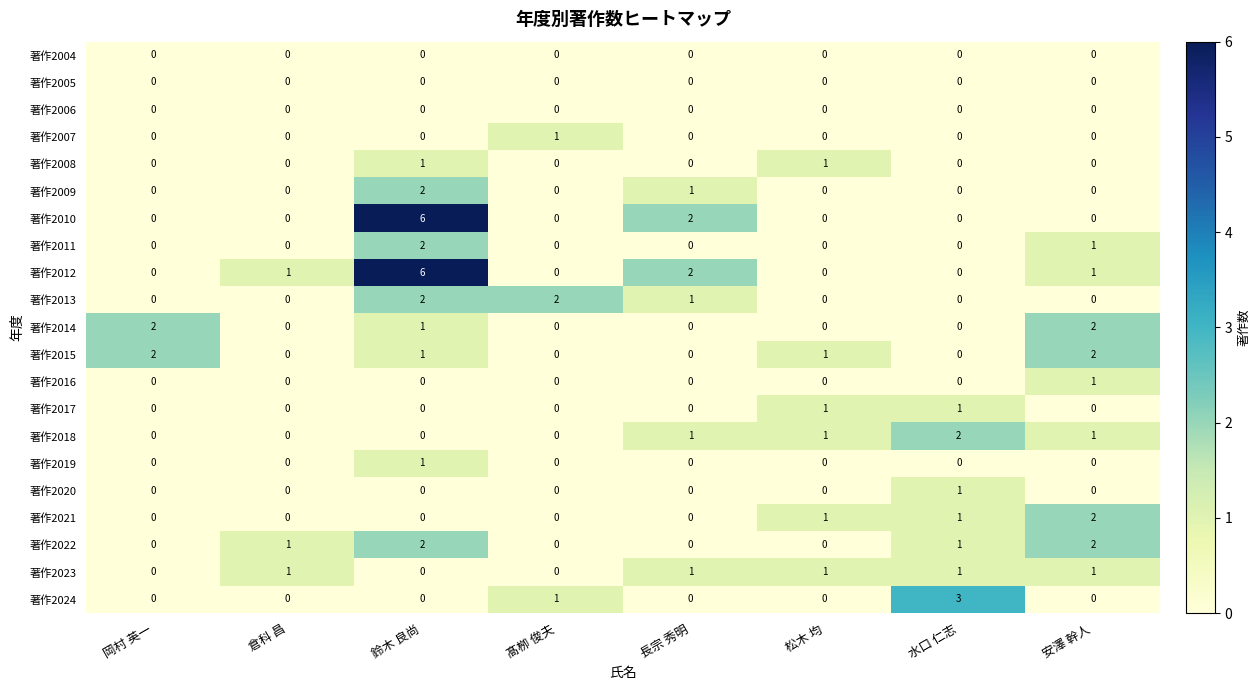

Which series changed the most between 松木 均 and 水口 仁志?

著作2024